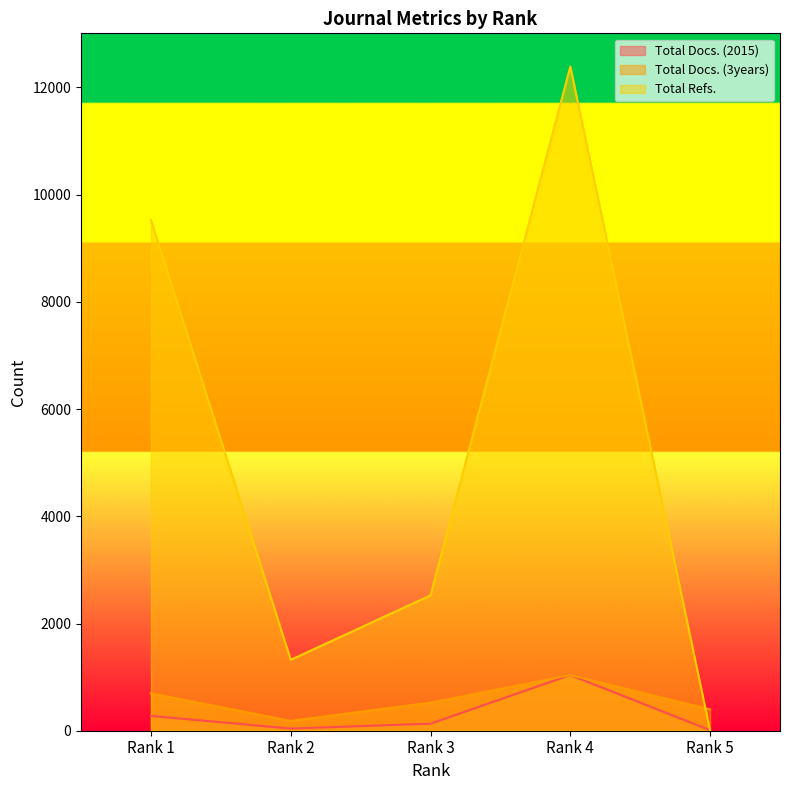

Where is the first local maximum for Total Docs. (3years)?

Rank 4